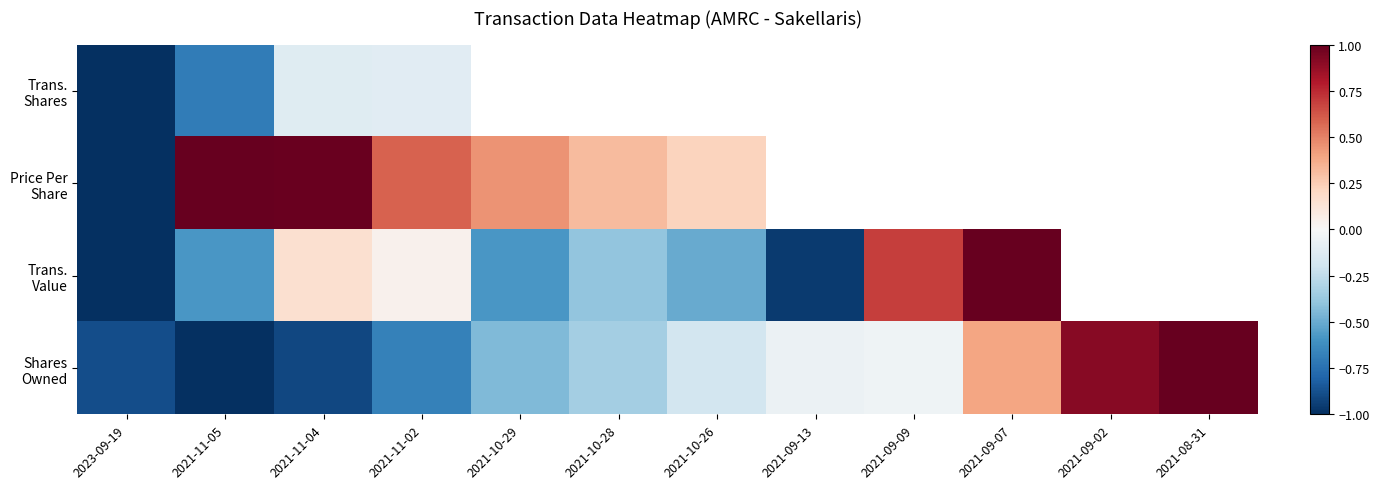

Which series has the largest range (max minus min)?

Price Per Share